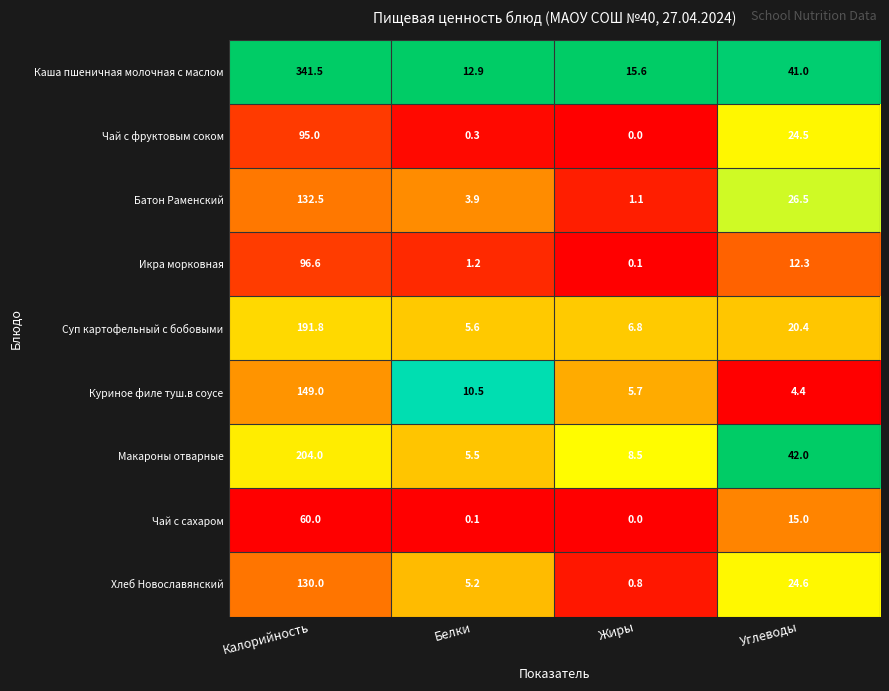

How many values in the Икра морковная series exceed 12?

2